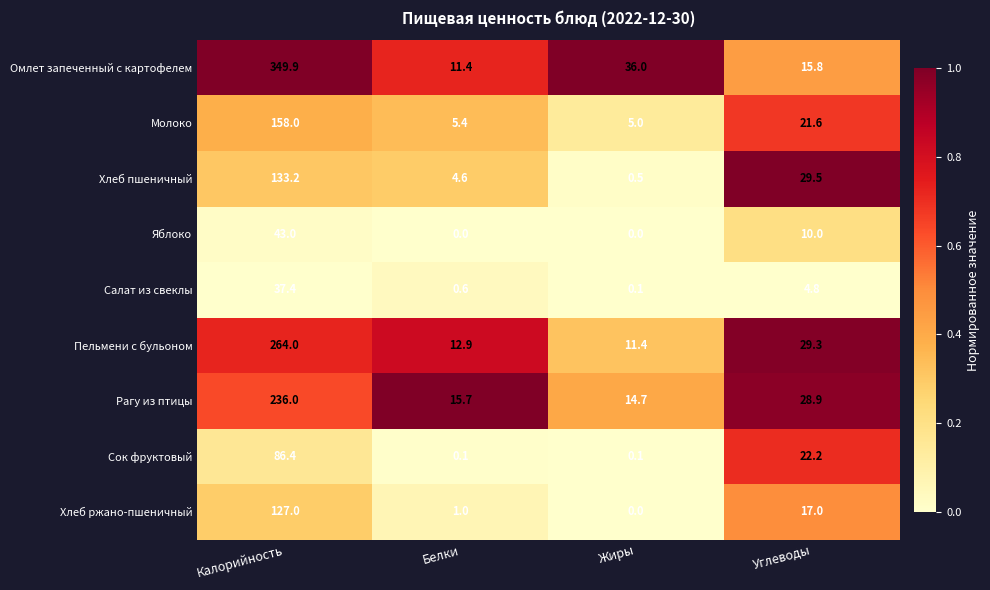

Read the Яблоко value at Углеводы.

10.0